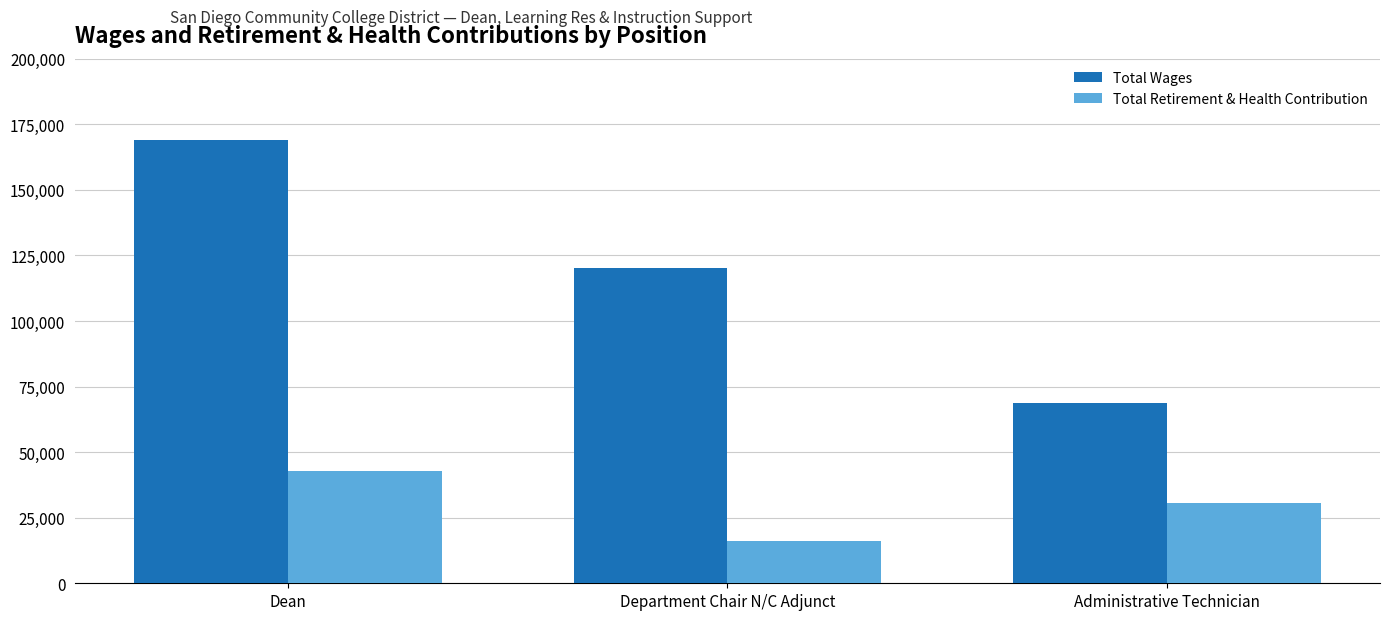

What is the label of the 1st bar from the right?

Administrative Technician